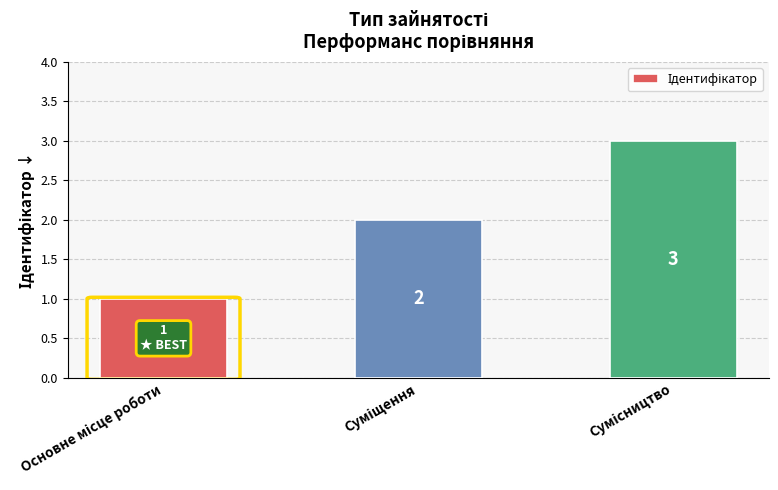

Count the values in the range 1 to 3.

3